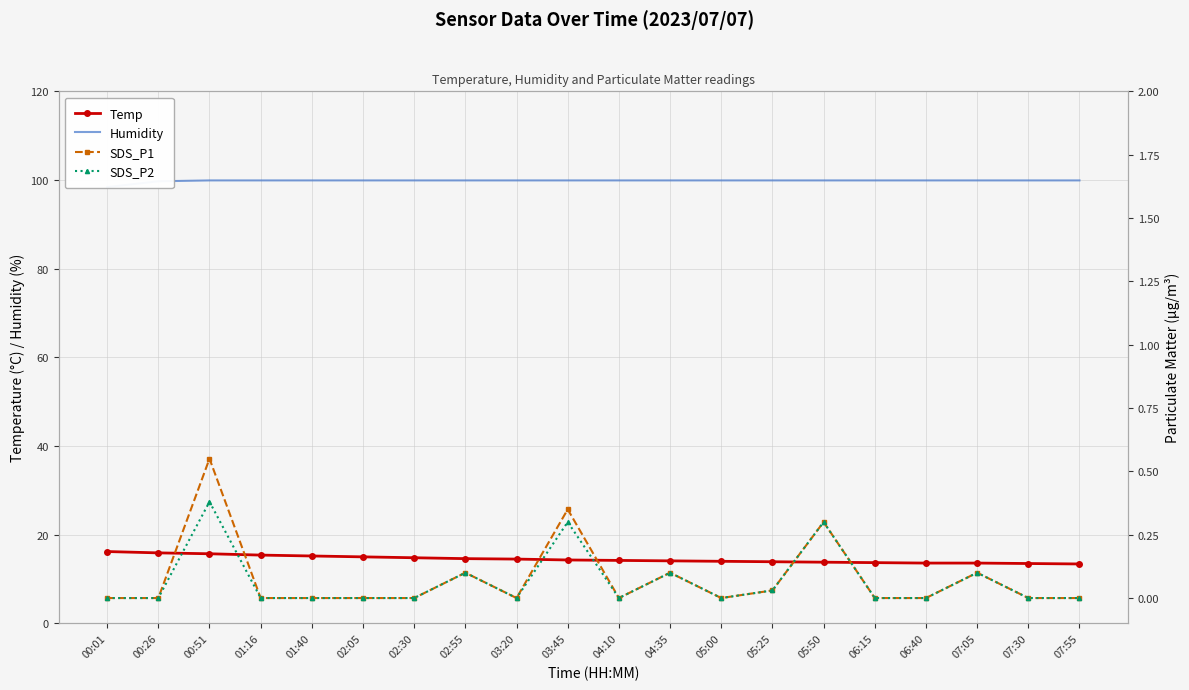

The value of Temp at 00:01 is 28.9. True or false?

False